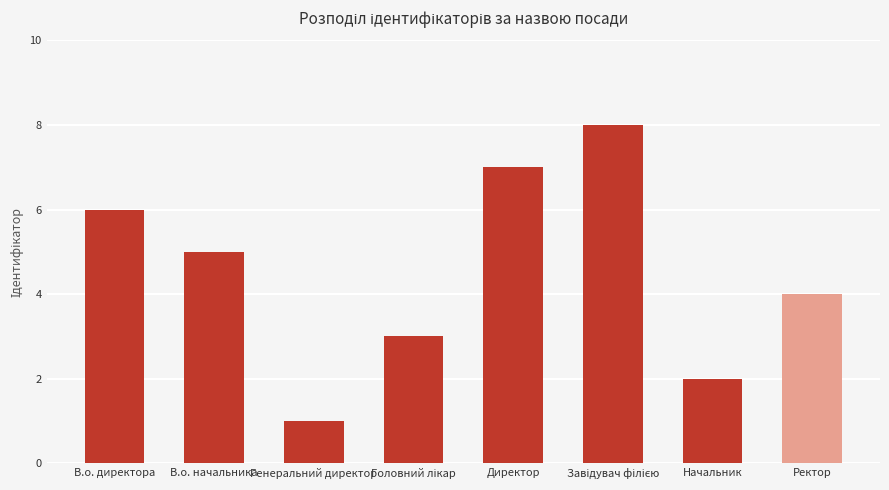

Which has a higher value, Директор or Генеральний директор?

Директор